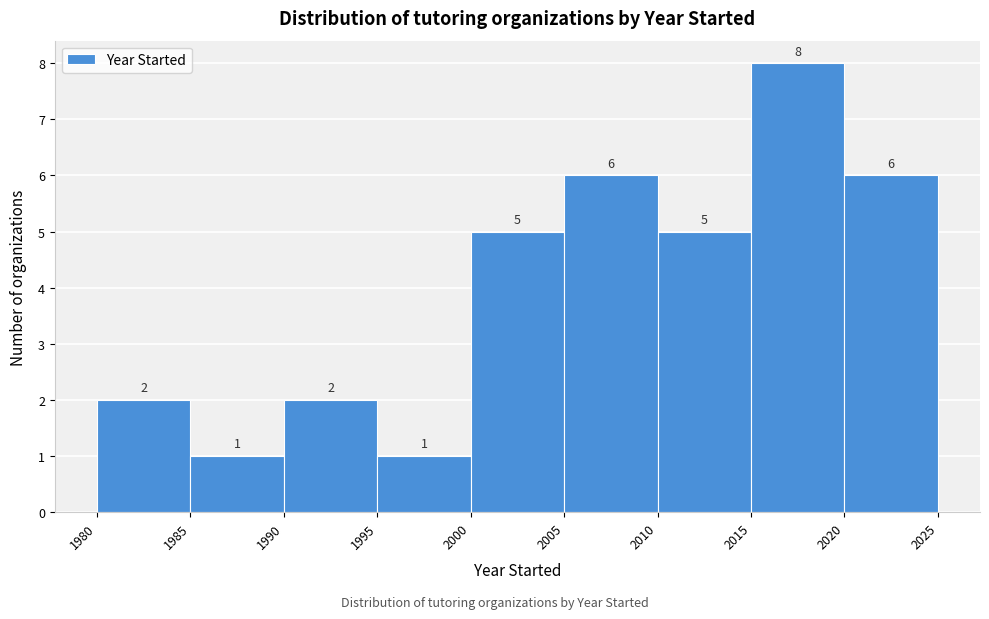

Which range on the x-axis has the tallest bar?

2015 to 2020